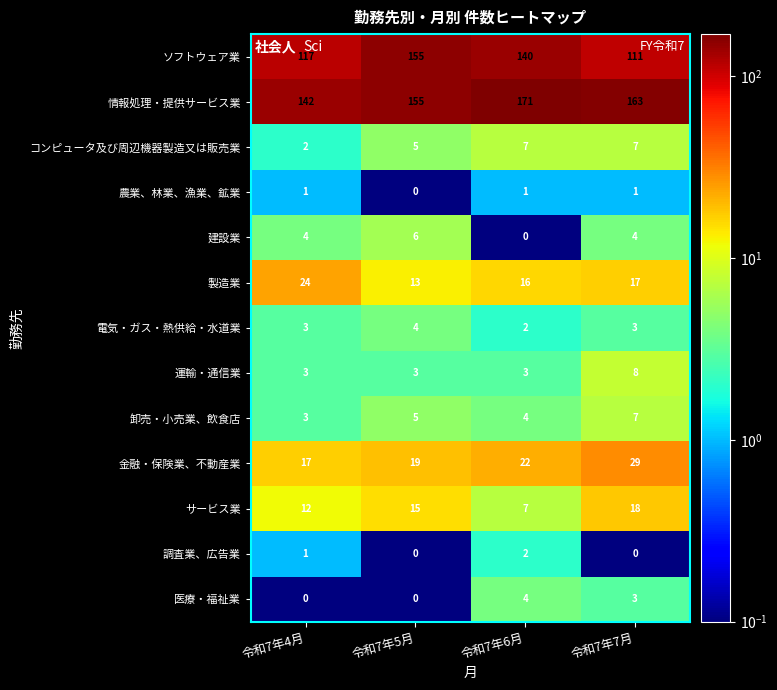

What is the spread (max minus min) of values at 令和7年7月?

163